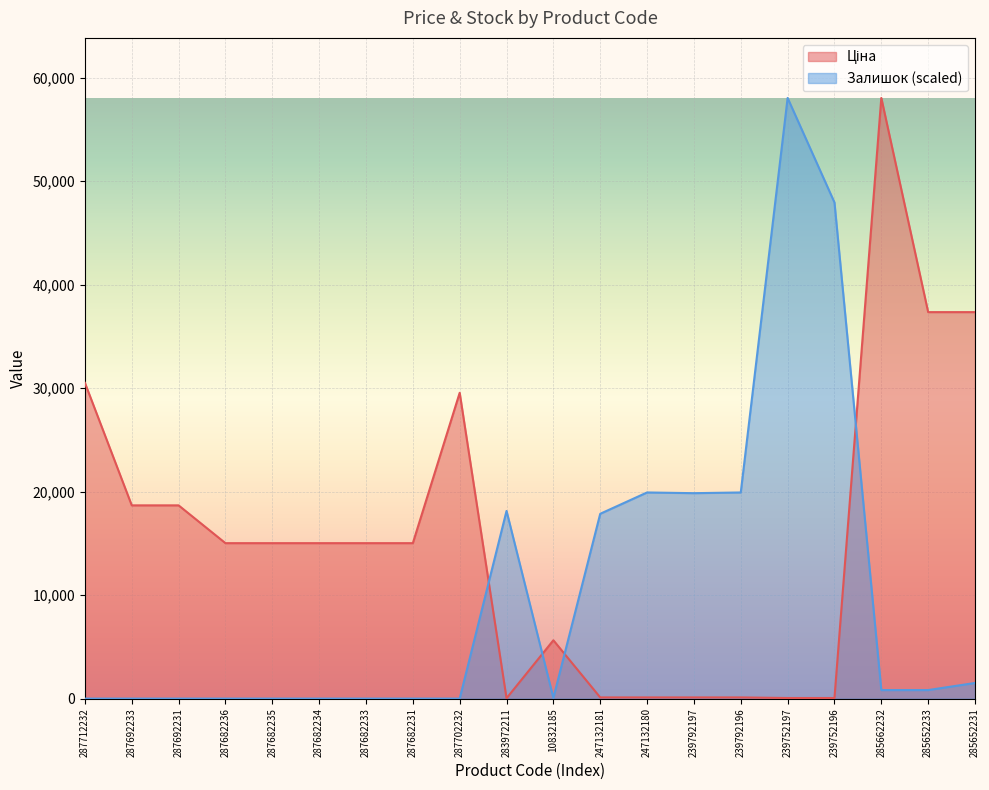

Rank the series by their maximum value, from highest to lowest.

Ціна, Залишок